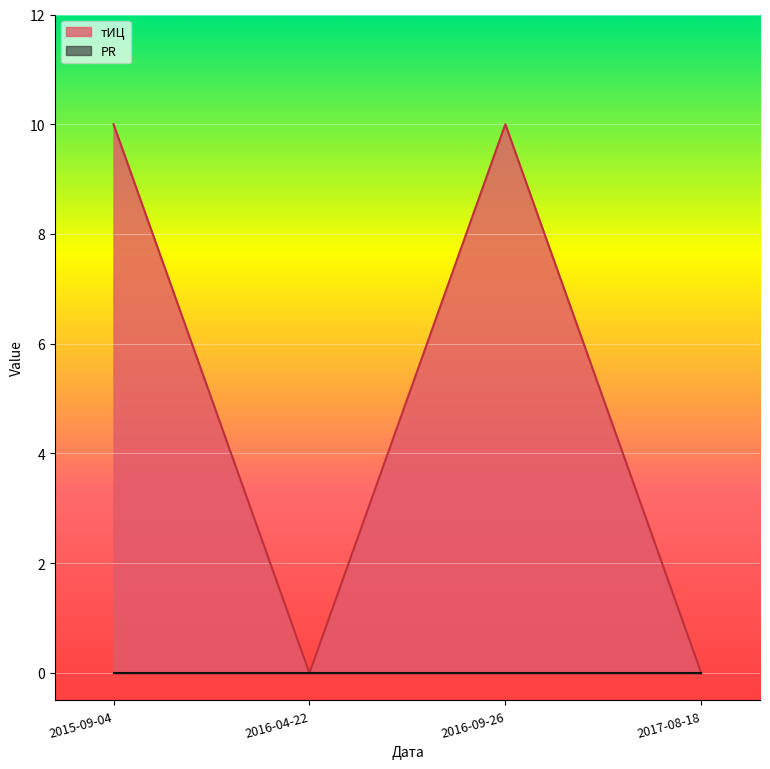

How many data points does each series have?

4